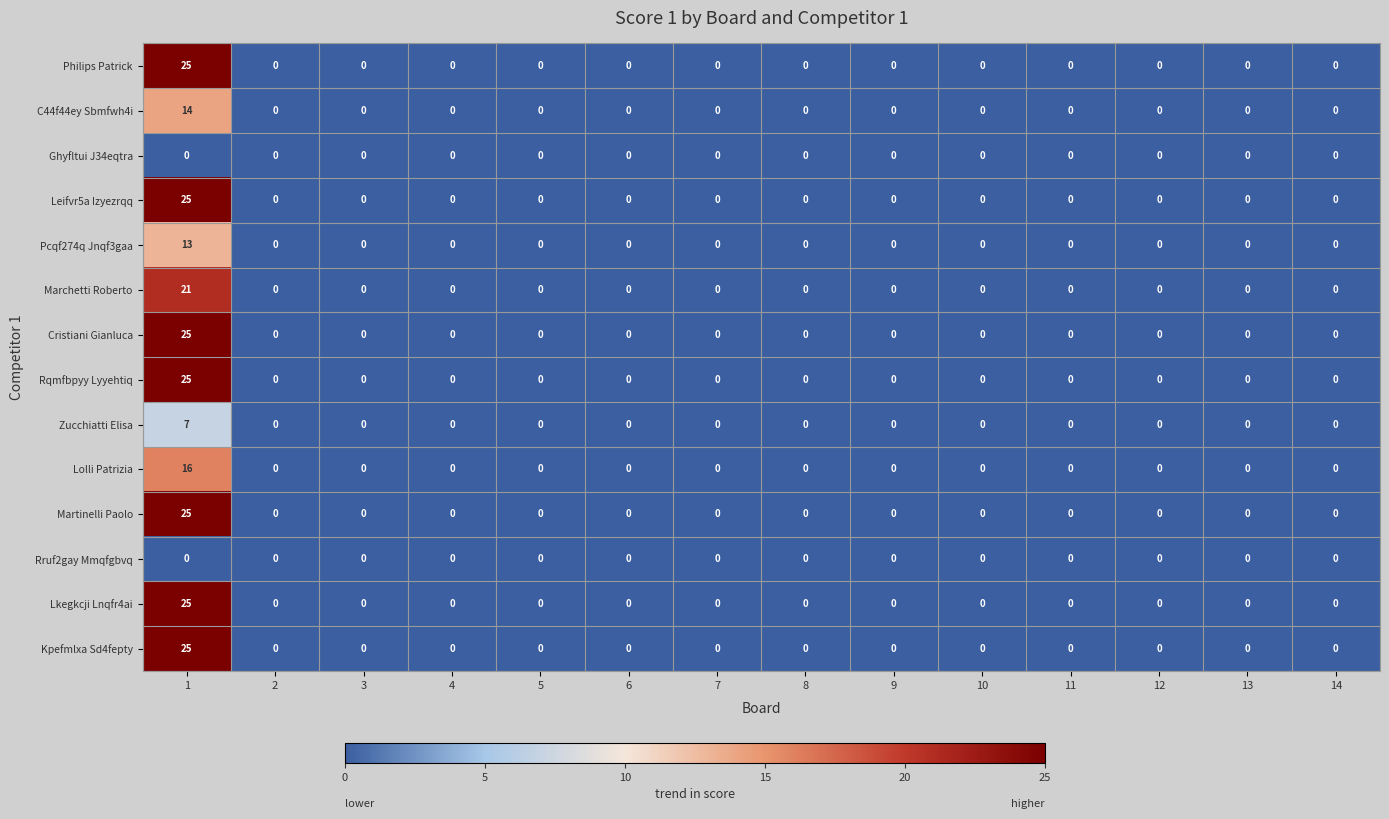

Is the value of Kpefmlxa Sd4fepty at 1 greater than the value of Cristiani Gianluca at 10?

Yes